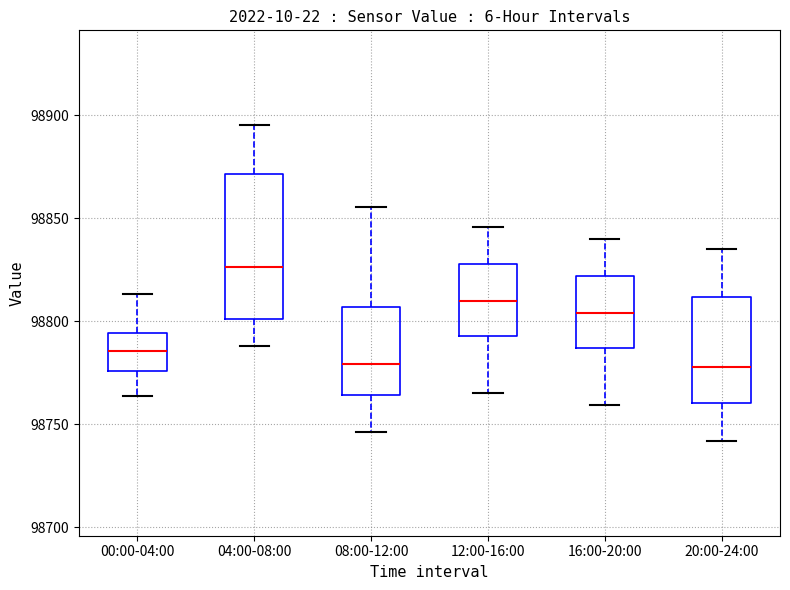

Which box has the highest median line?

04:00-08:00